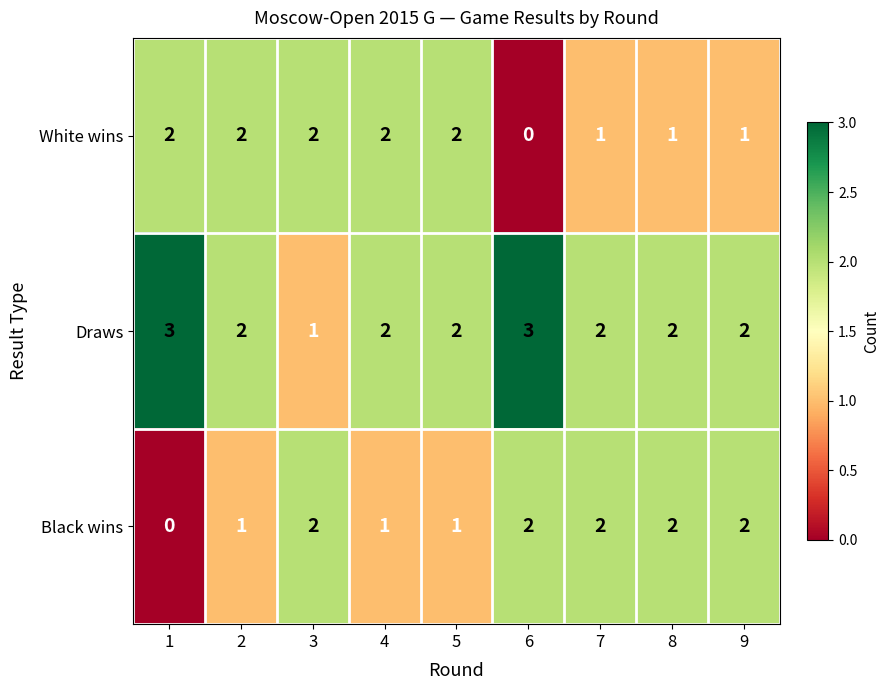

What is the sum of all Draws values?

19